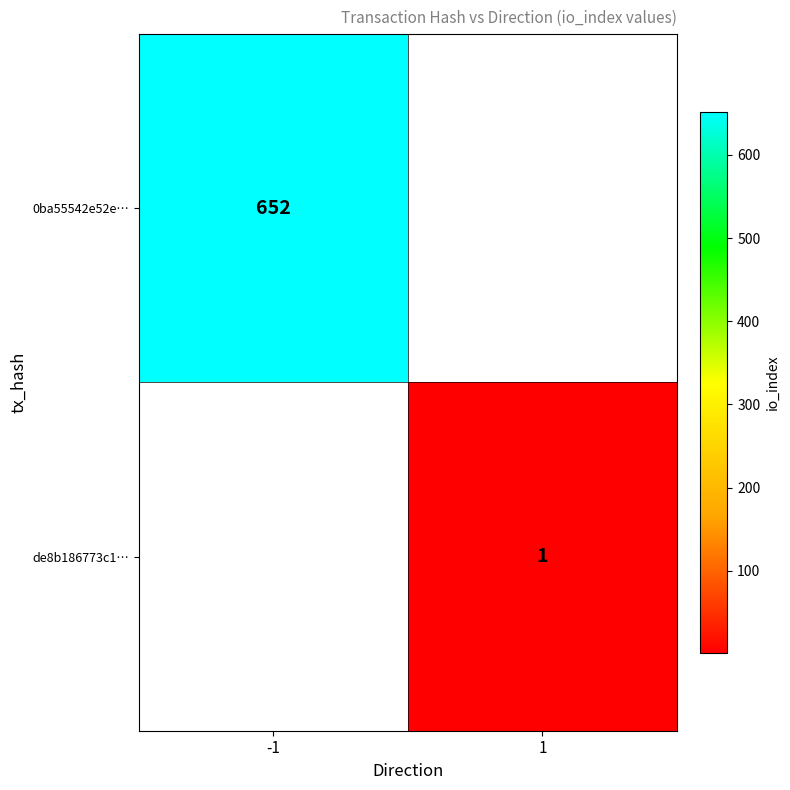

The value of de8b186773c1… at 1 is 1. True or false?

True